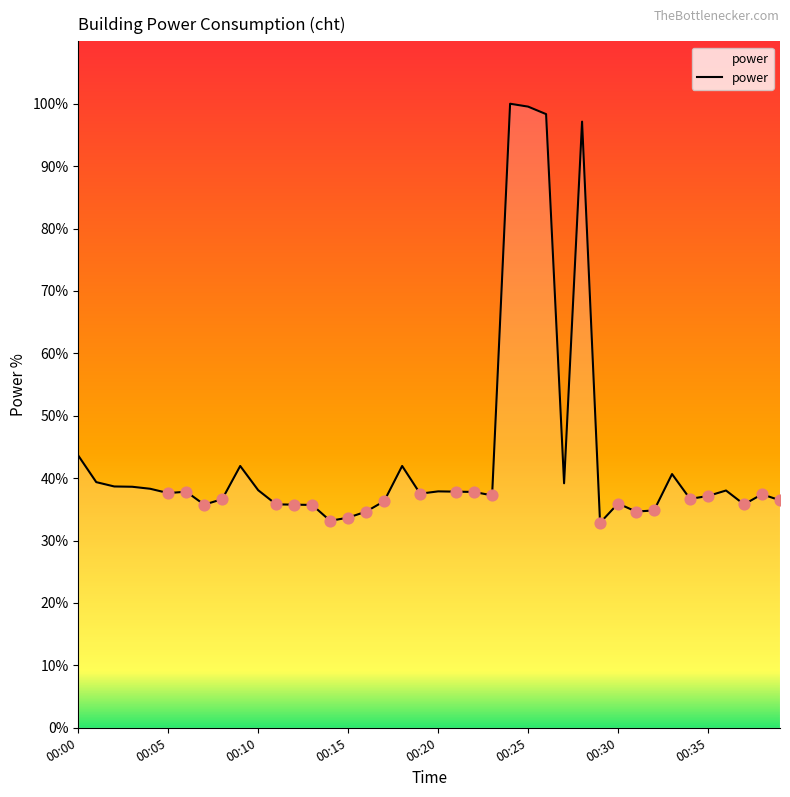

What is the difference between the maximum and minimum values?

67.2